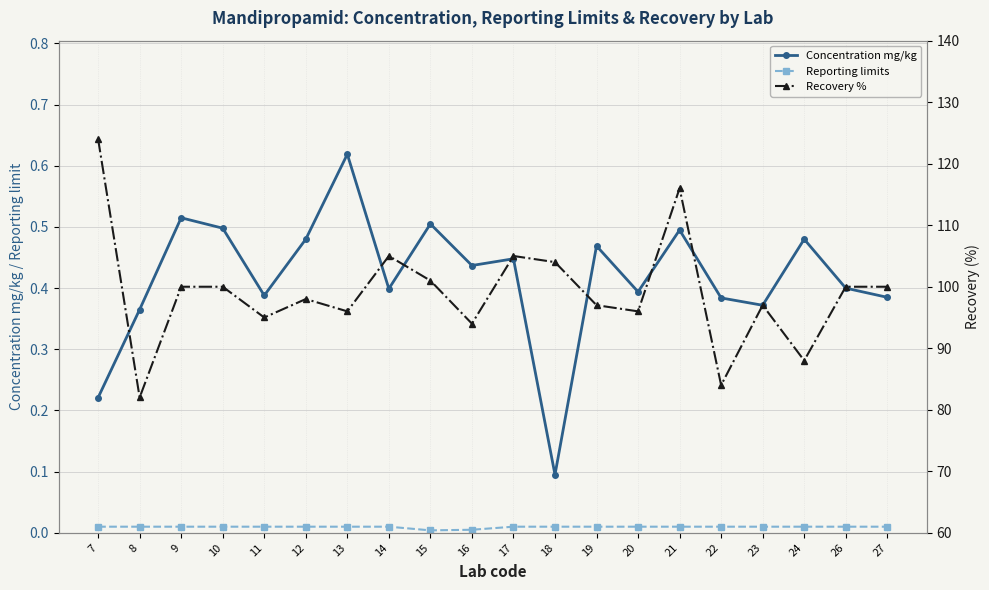

Reading left to right, what are all the values shown in this chart?

Concentration mg/kg: 7=0.2	8=0.4	9=0.5	10=0.5	11=0.4	12=0.5	13=0.6	14=0.4	15=0.5	16=0.4	17=0.4	18=0.1	19=0.5	20=0.4	21=0.5	22=0.4	23=0.4	24=0.5	26=0.4	27=0.4
Reporting limits: 7=0.0	8=0.0	9=0.0	10=0.0	11=0.0	12=0.0	13=0.0	14=0.0	15=0.0	16=0.0	17=0.0	18=0.0	19=0.0	20=0.0	21=0.0	22=0.0	23=0.0	24=0.0	26=0.0	27=0.0
Recovery %: 7=124.0	8=82.0	9=100.0	10=100.0	11=95.0	12=98.0	13=96.0	14=105.0	15=101.0	16=94.0	17=105.0	18=104.0	19=97.0	20=96.0	21=116.0	22=84.0	23=97.0	24=88.0	26=100.0	27=100.0